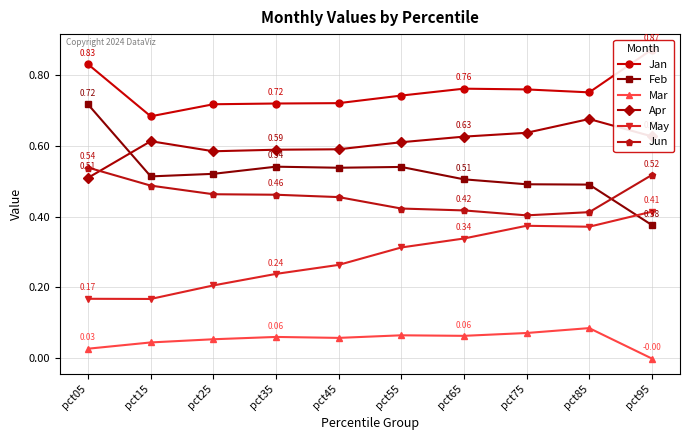

Does the chart have visible grid lines?

Yes